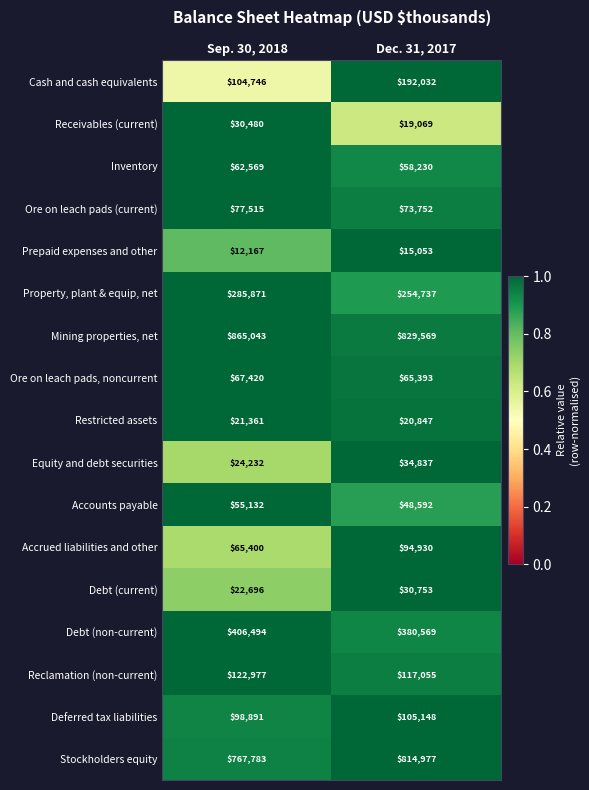

What is the spread (max minus min) of values at Sep. 30, 2018?

852876